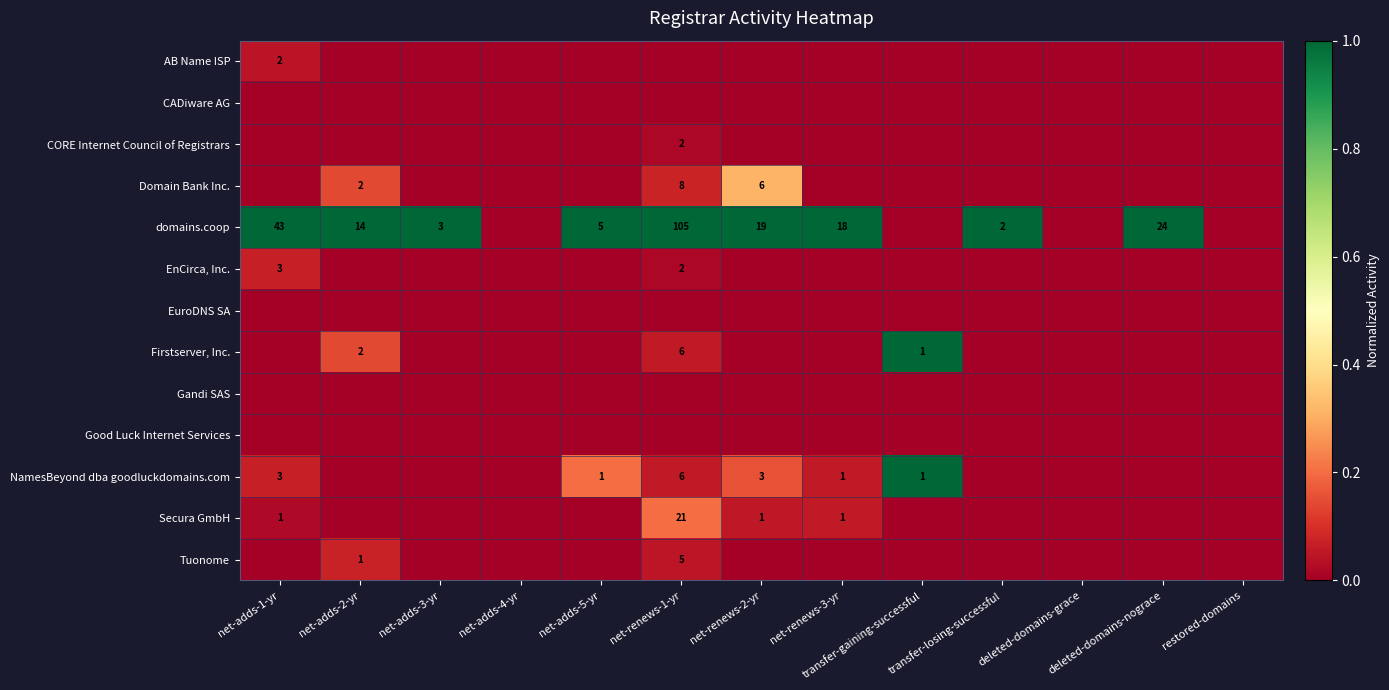

At deleted-domains-grace, list the series in order from largest to smallest.

AB Name ISP, CADiware AG, CORE Internet Council of Registrars, Domain Bank Inc., domains.coop, EnCirca, Inc., EuroDNS SA, Firstserver, Inc., Gandi SAS, Good Luck Internet Services, NamesBeyond dba goodluckdomains.com, Secura GmbH, Tuonome